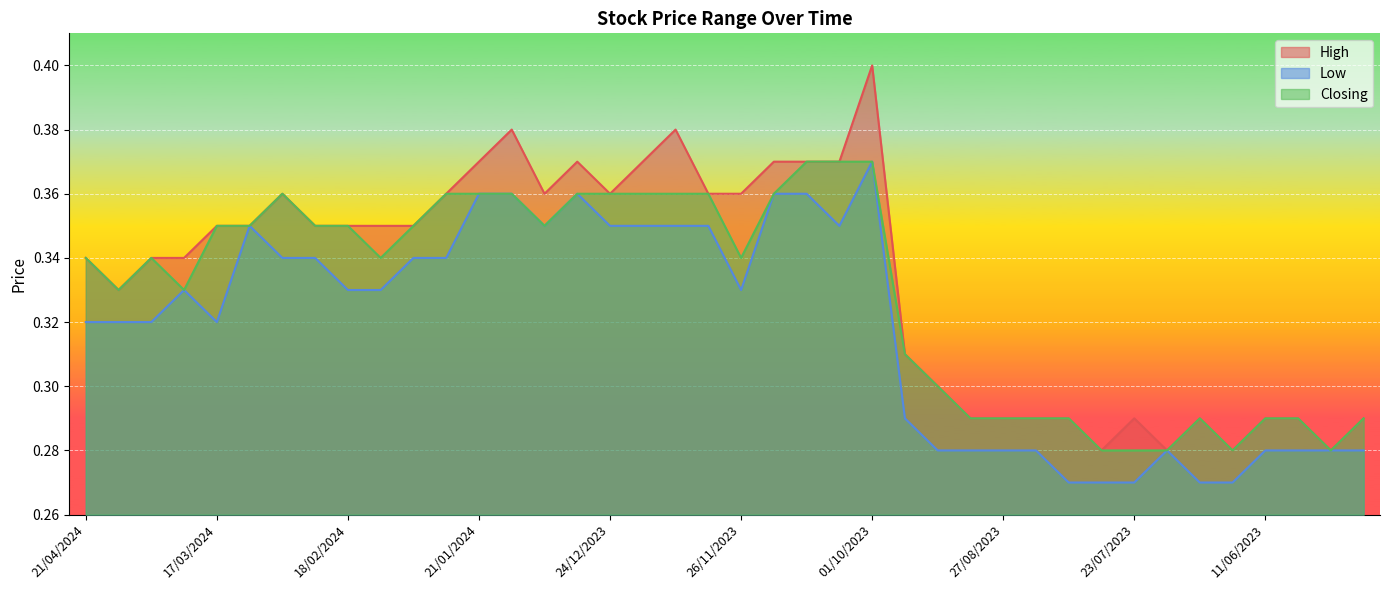

Is it true that Low equals 0.4 at 21/05/2023?

False